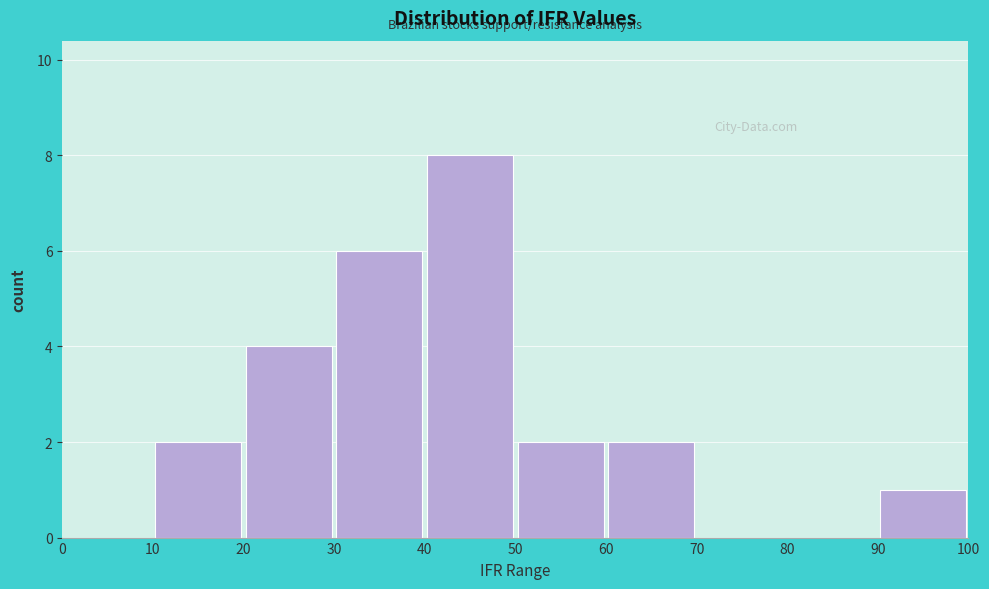

Reading left to right, list every bar in this chart as the range it spans on the x-axis followed by its height. The values are not printed on the chart, so give them approximately, as read against the axis.

0 to 10: 0
10 to 20: 2
20 to 30: 4
30 to 40: 6
40 to 50: 8
50 to 60: 2
60 to 70: 2
70 to 80: 0
80 to 90: 0
90 to 100: 1